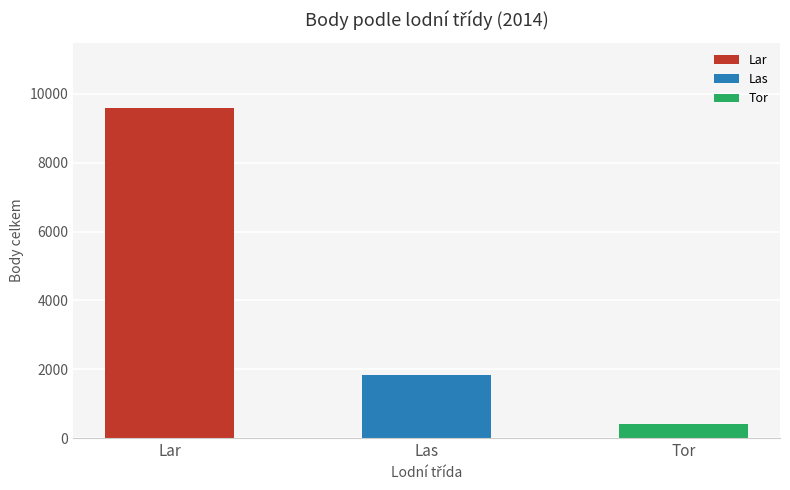

At how many categories does at least one series exceed 6899?

1